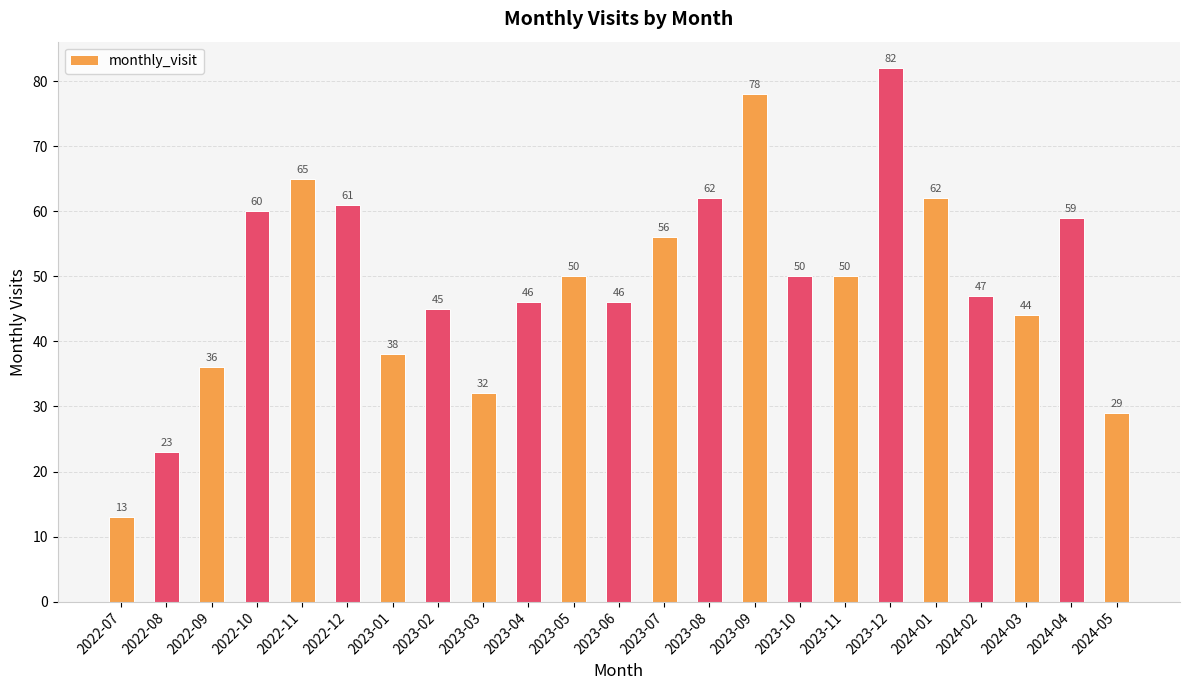

What is the value of the 11th bar from the left?

50